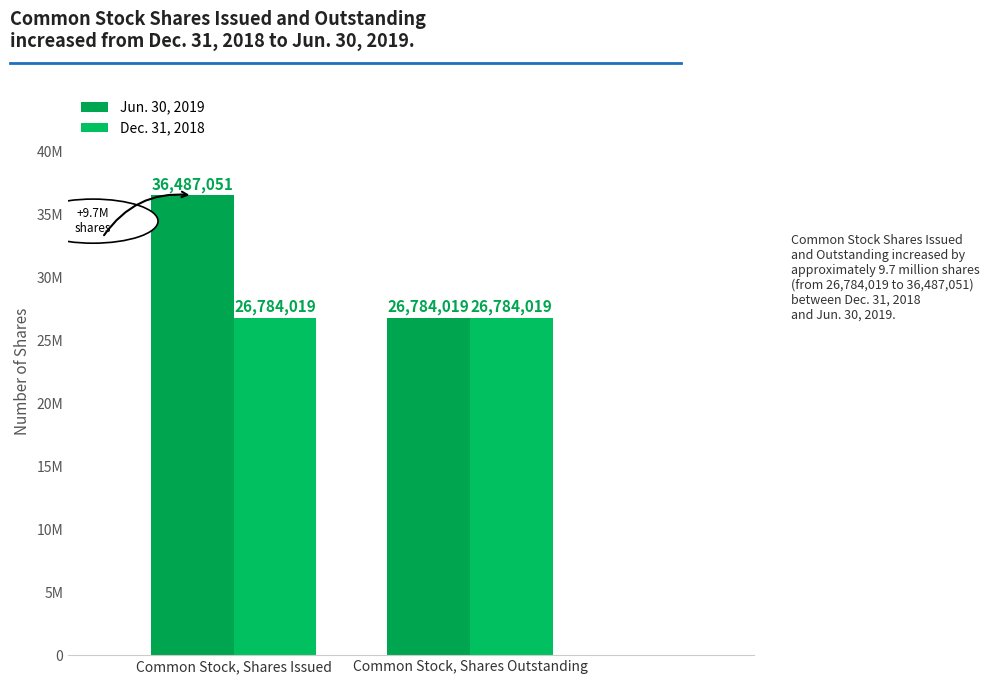

Does the chart contain any negative values?

No